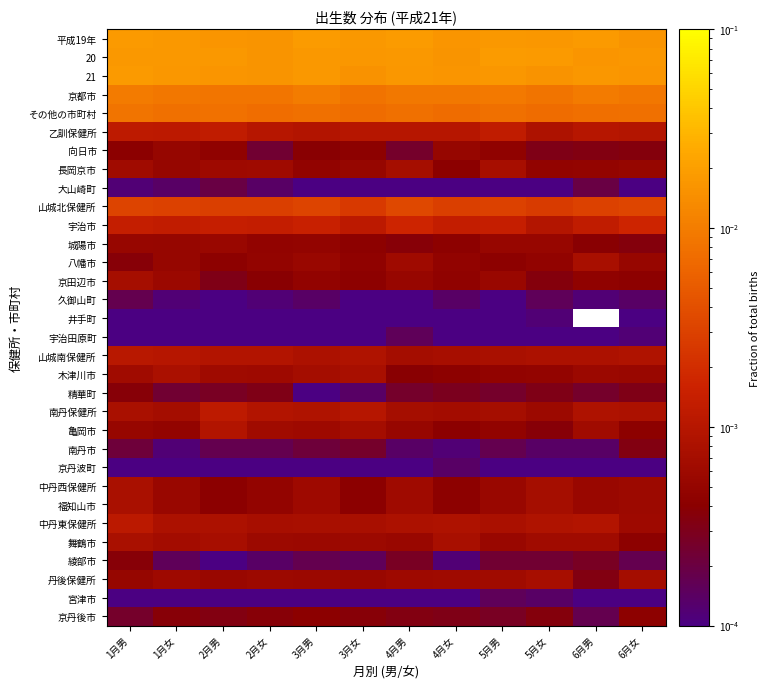

At which category is the sum across all series the highest?

1月男